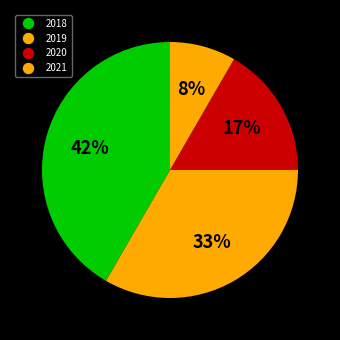

Count the number of slices in the pie.

4